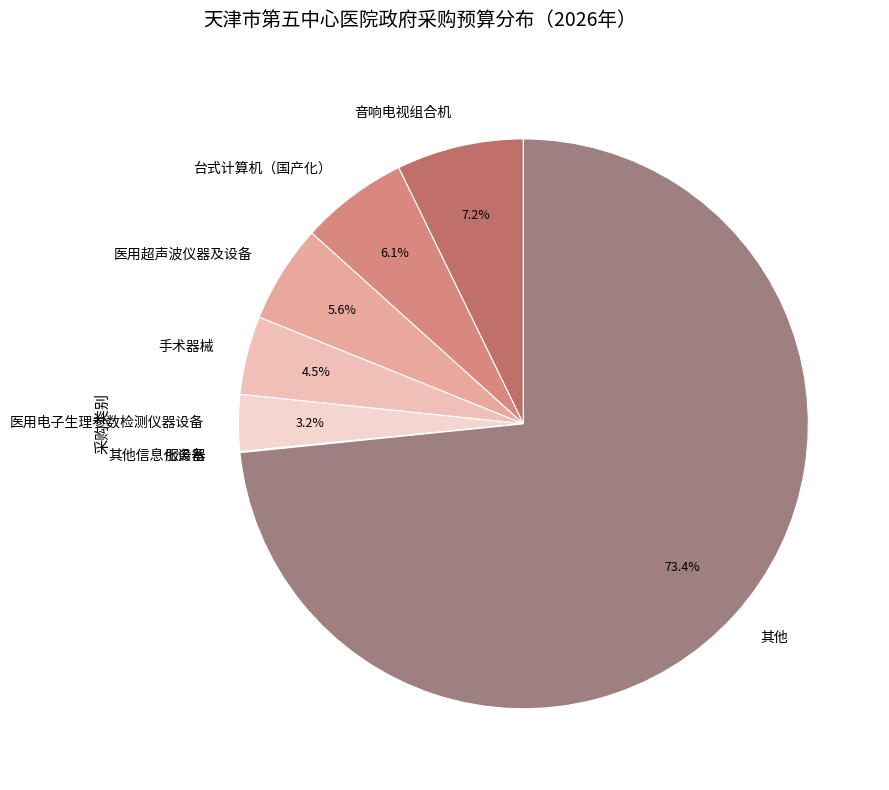

What portion of the pie excludes 其他?

26.6%